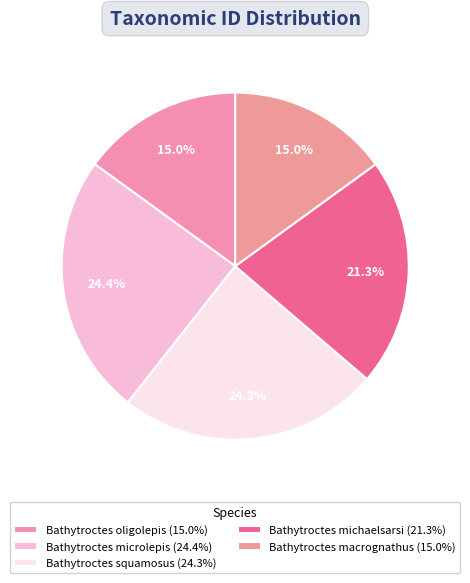

The Bathytroctes michaelsarsi slice represents 36% of the pie. True or false?

False